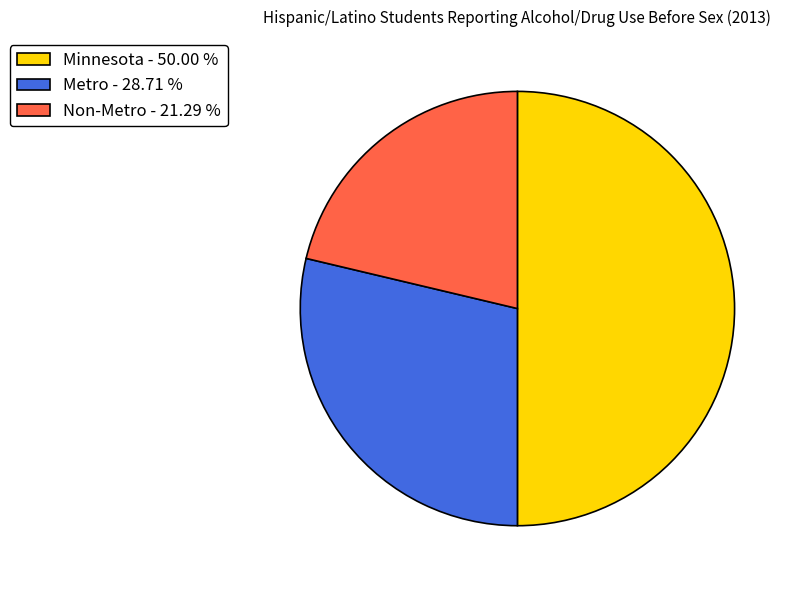

Rank the categories by value from highest to lowest.

Minnesota, Metro, Non-Metro